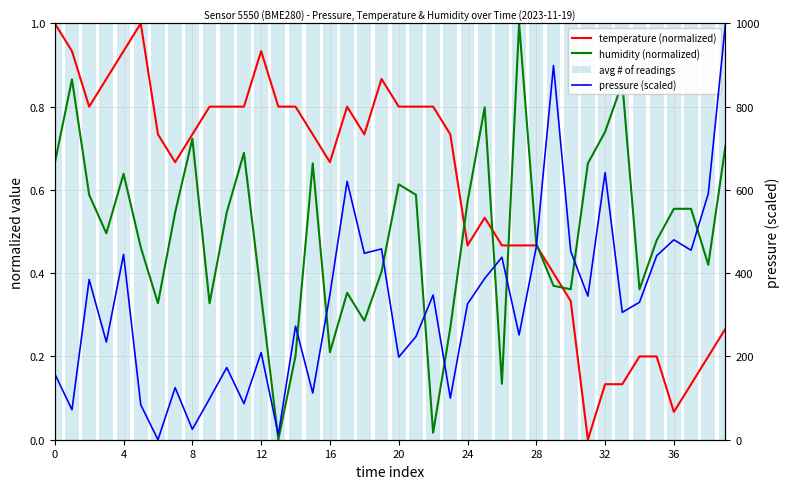

What are all the series names shown in the legend?

temperature (normalized), humidity (normalized), avg # of readings, pressure (scaled)